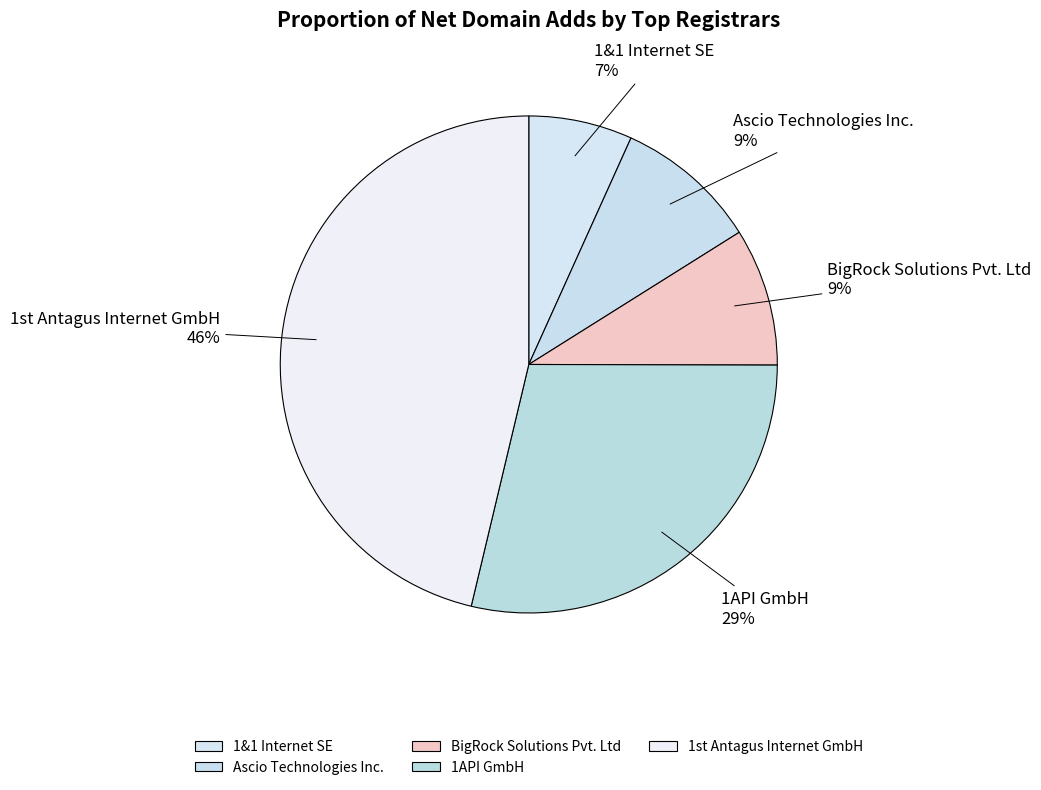

Is 1&1 Internet SE the majority of the pie?

No